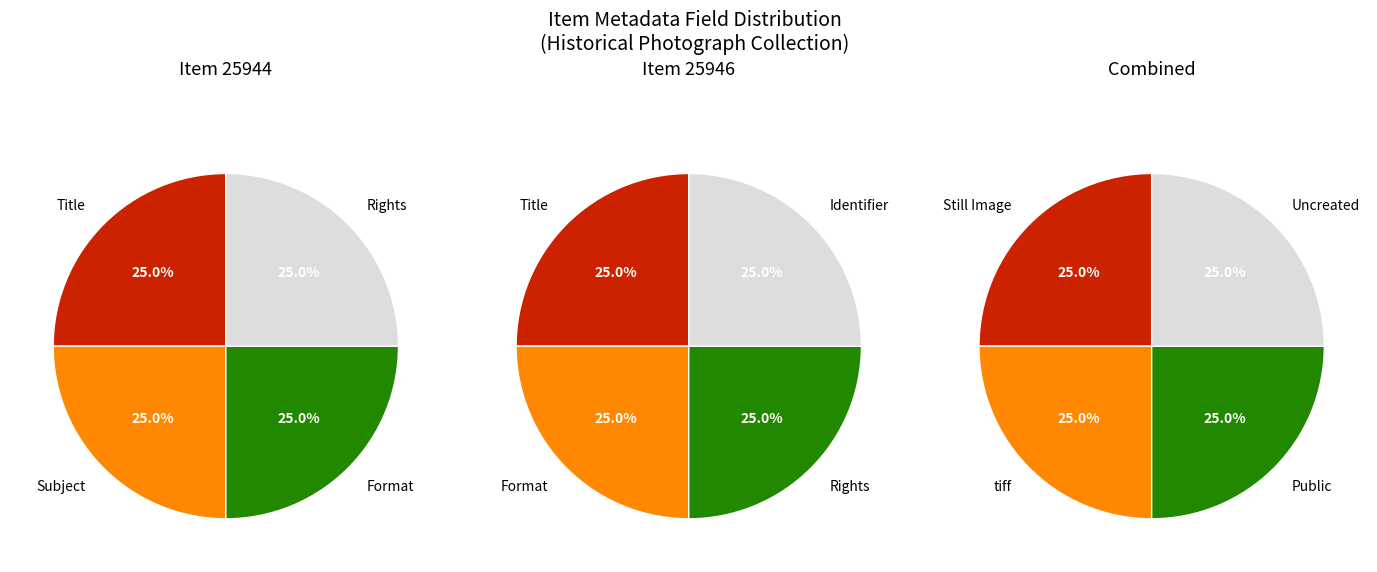

True or false: Still Image (Item 25946) accounts for 62% of the total.

False